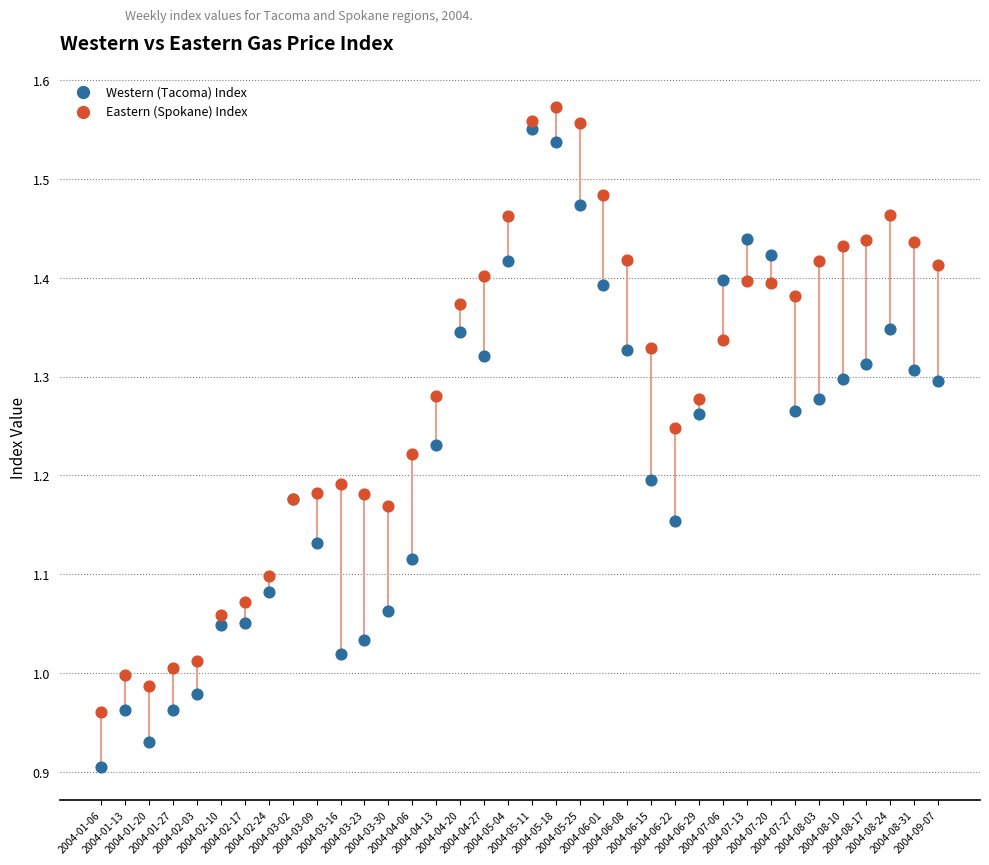

What are all the series names shown in the legend?

Western (Tacoma) Index, Eastern (Spokane) Index